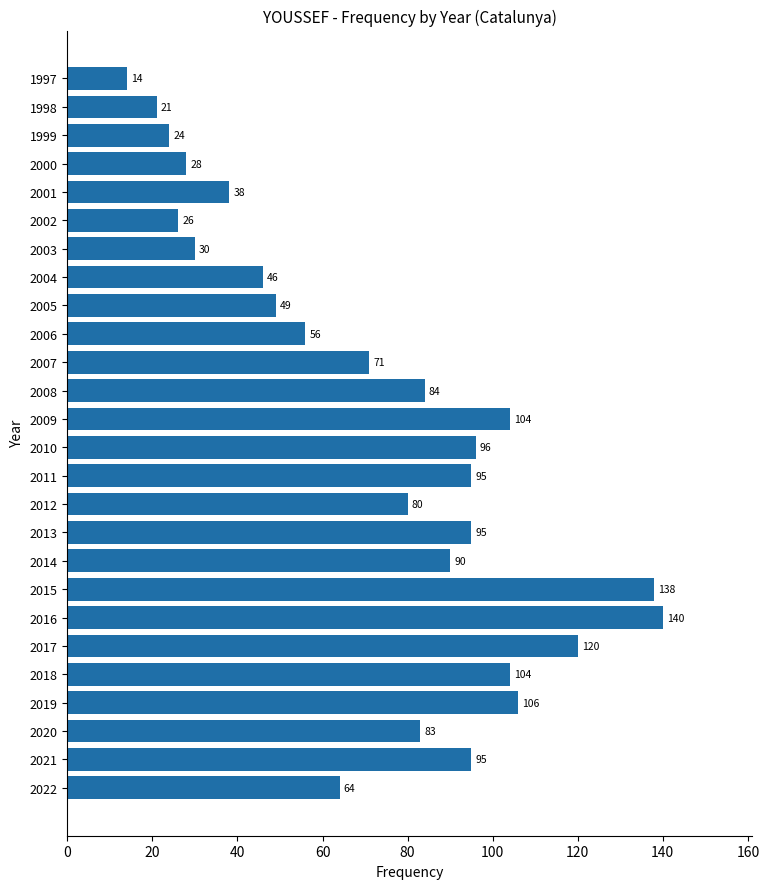

The value at 2004 is 13. True or false?

False